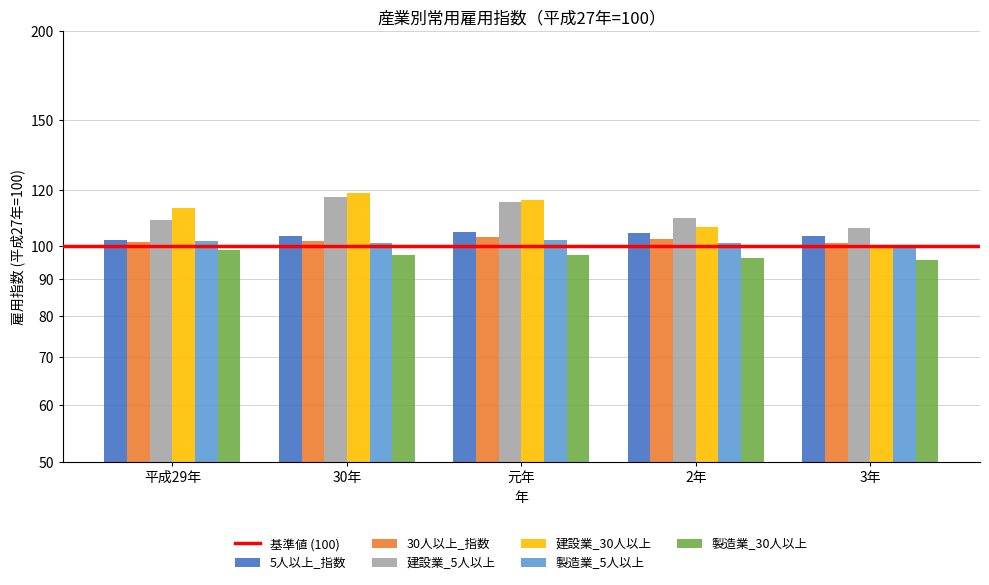

Reading left to right, list all the values displayed in this chart.

5人以上_指数: 102.2	103.5	104.9	104.4	103.4
30人以上_指数: 101.3	101.7	103.1	102.3	101.2
建設業_5人以上: 108.8	117.1	115.2	109.6	106.2
建設業_30人以上: 113.1	118.8	116.0	106.6	100.4
製造業_5人以上: 101.7	101.2	102.0	101.2	99.4
製造業_30人以上: 98.9	97.3	97.3	96.2	95.6